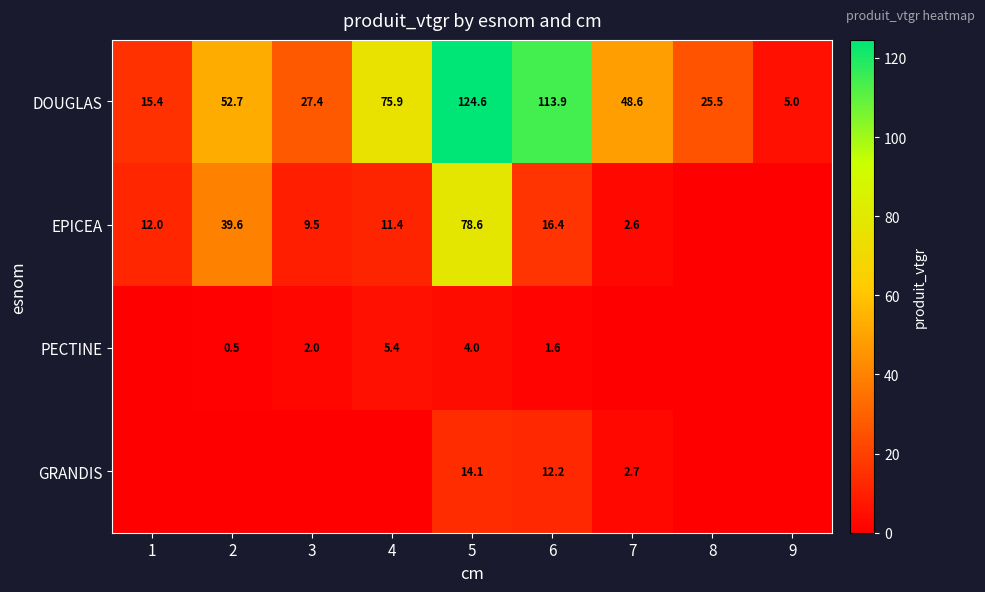

At which label is DOUGLAS closest to 64?

2